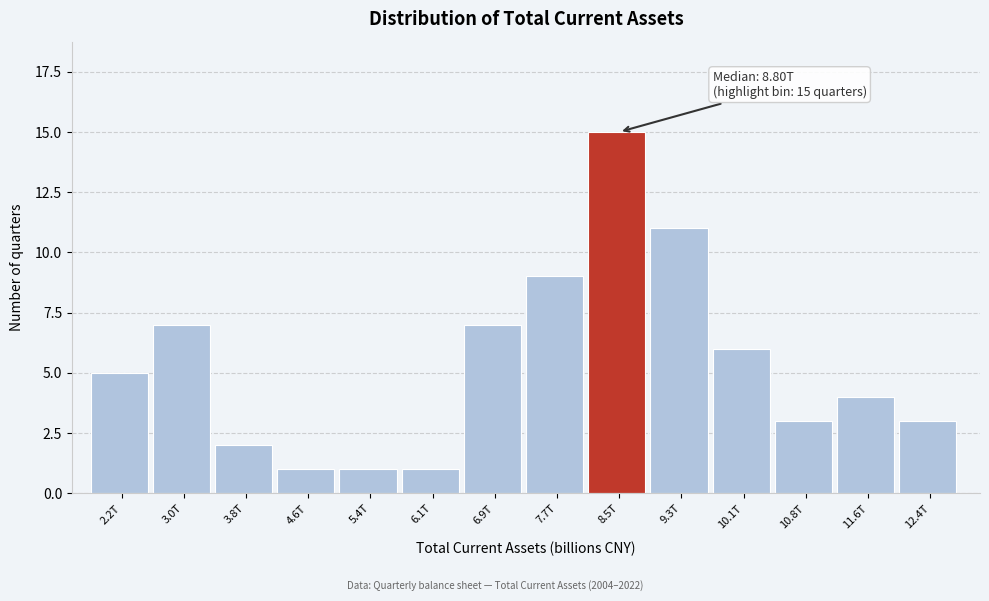

Reading left to right, transcribe all the data shown in this chart.

2.2T=5	3.0T=7	3.8T=2	4.6T=1	5.4T=1	6.1T=1	6.9T=7	7.7T=9	8.5T=15	9.3T=11	10.1T=6	10.8T=3	11.6T=4	12.4T=3